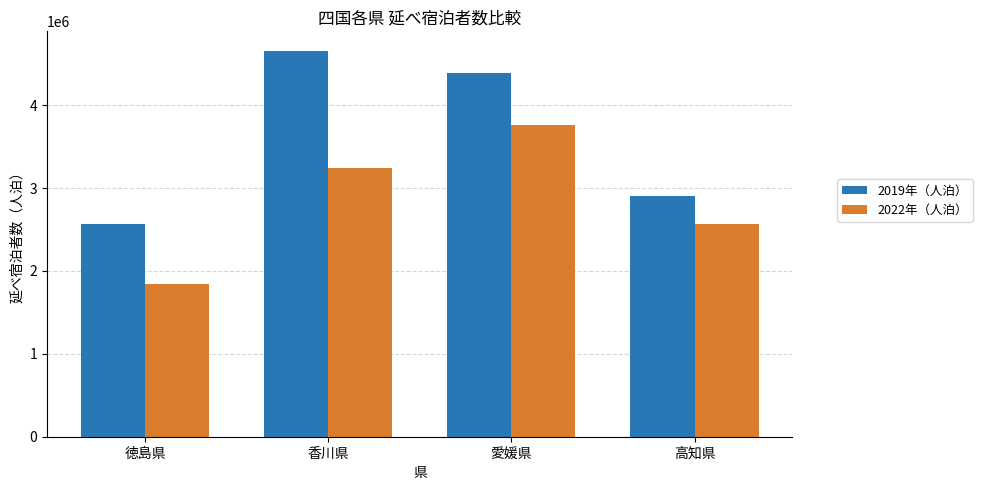

Which series has the largest total across all categories?

2019年（人泊）